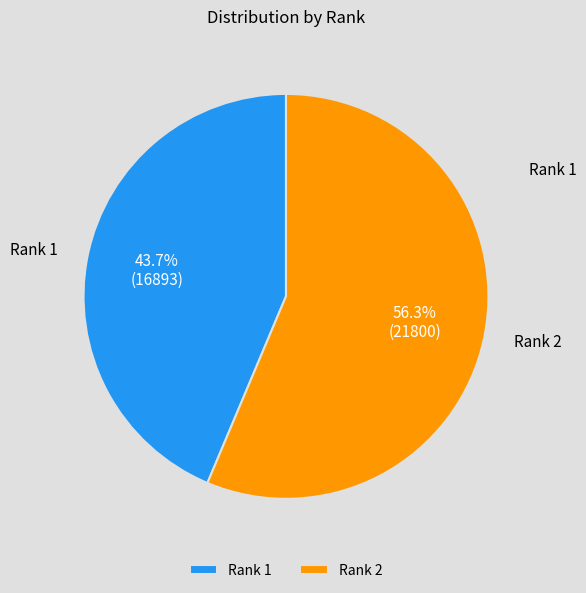

Rank the categories by value from lowest to highest.

Rank 1, Rank 2